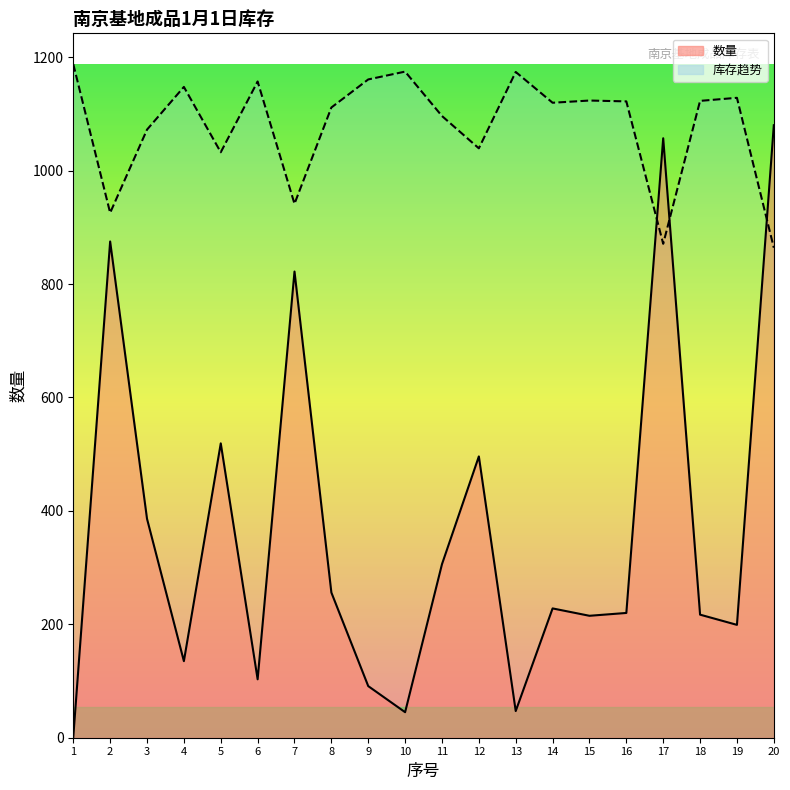

Which has a higher value, 12 or 9?

12